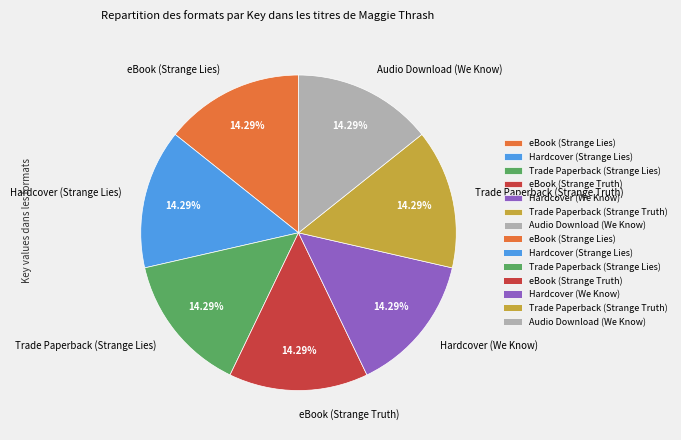

How much of the chart is everything except Hardcover (We Know)?

85.7%